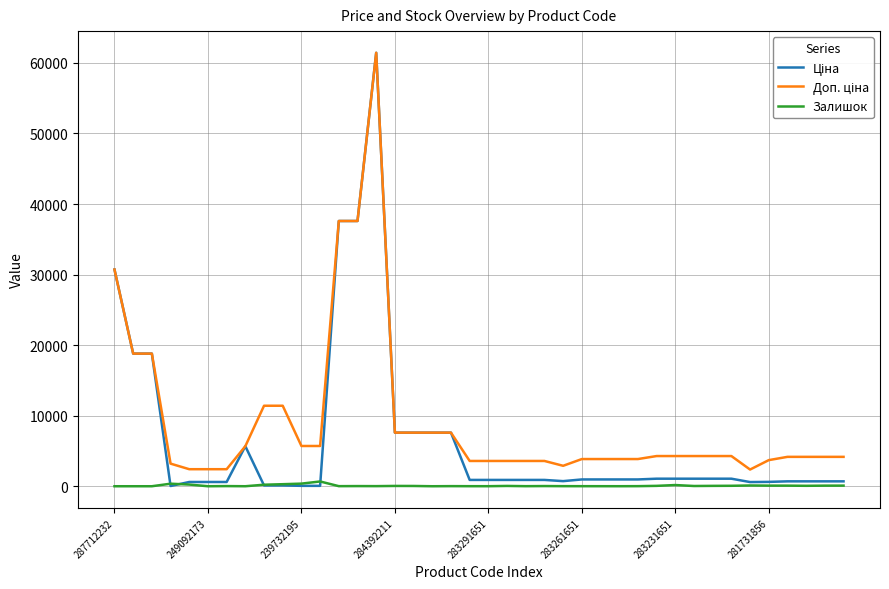

How many lines are shown in the chart?

3